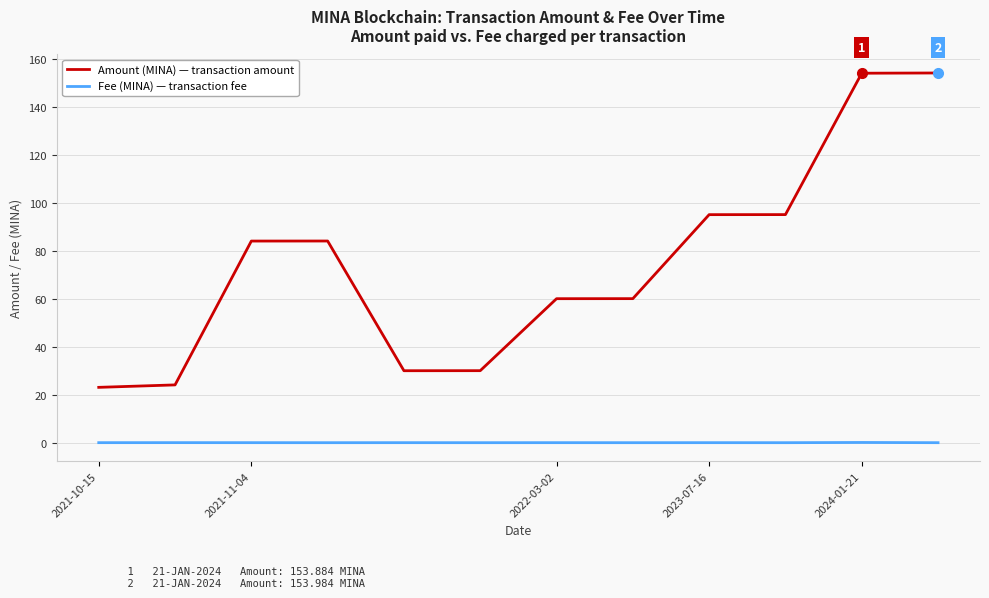

True or false: Amount (MINA) — transaction amount and Fee (MINA) — transaction fee cross at least once.

False